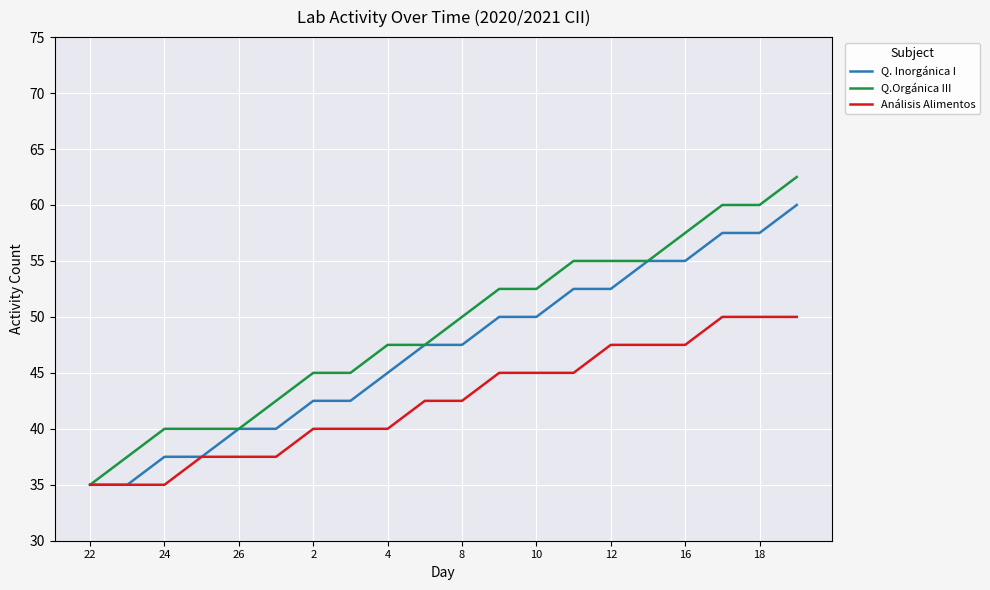

Which series has the widest spread of values?

Q.Orgánica III